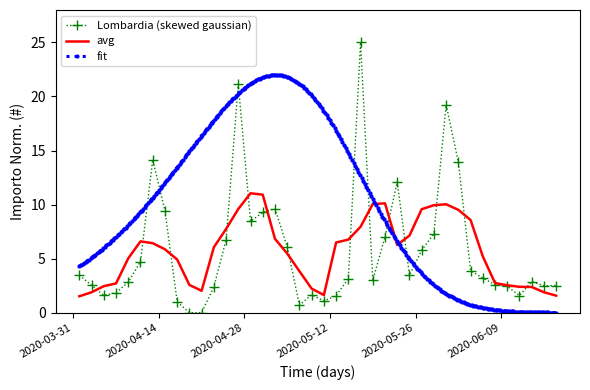

What is the maximum value for avg?

11.0